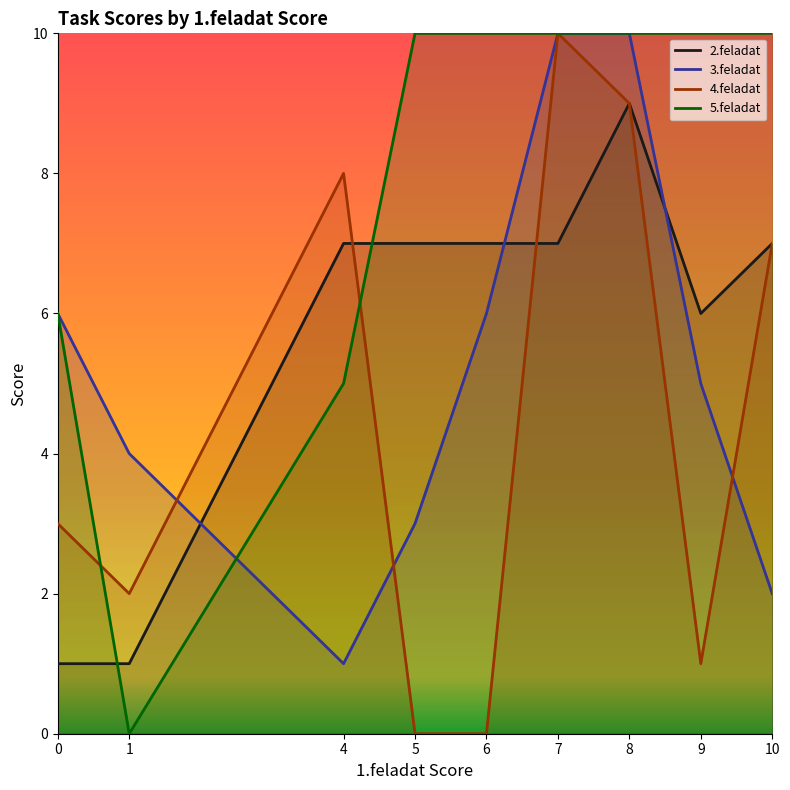

At which category is the sum across all series the highest?

8